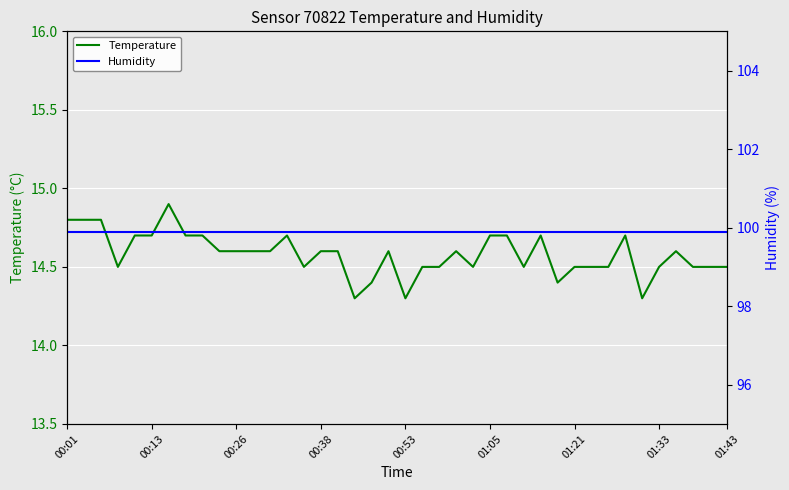

Reading left to right, extract all data points from this chart.

Temperature: 14.8	14.8	14.8	14.5	14.7	14.7	14.9	14.7	14.7	14.6	14.6	14.6	14.6	14.7	14.5	14.6	14.6	14.3	14.4	14.6	14.3	14.5	14.5	14.6	14.5	14.7	14.7	14.5	14.7	14.4	14.5	14.5	14.5	14.7	14.3	14.5	14.6	14.5	14.5	14.5
Humidity: 99.9	99.9	99.9	99.9	99.9	99.9	99.9	99.9	99.9	99.9	99.9	99.9	99.9	99.9	99.9	99.9	99.9	99.9	99.9	99.9	99.9	99.9	99.9	99.9	99.9	99.9	99.9	99.9	99.9	99.9	99.9	99.9	99.9	99.9	99.9	99.9	99.9	99.9	99.9	99.9